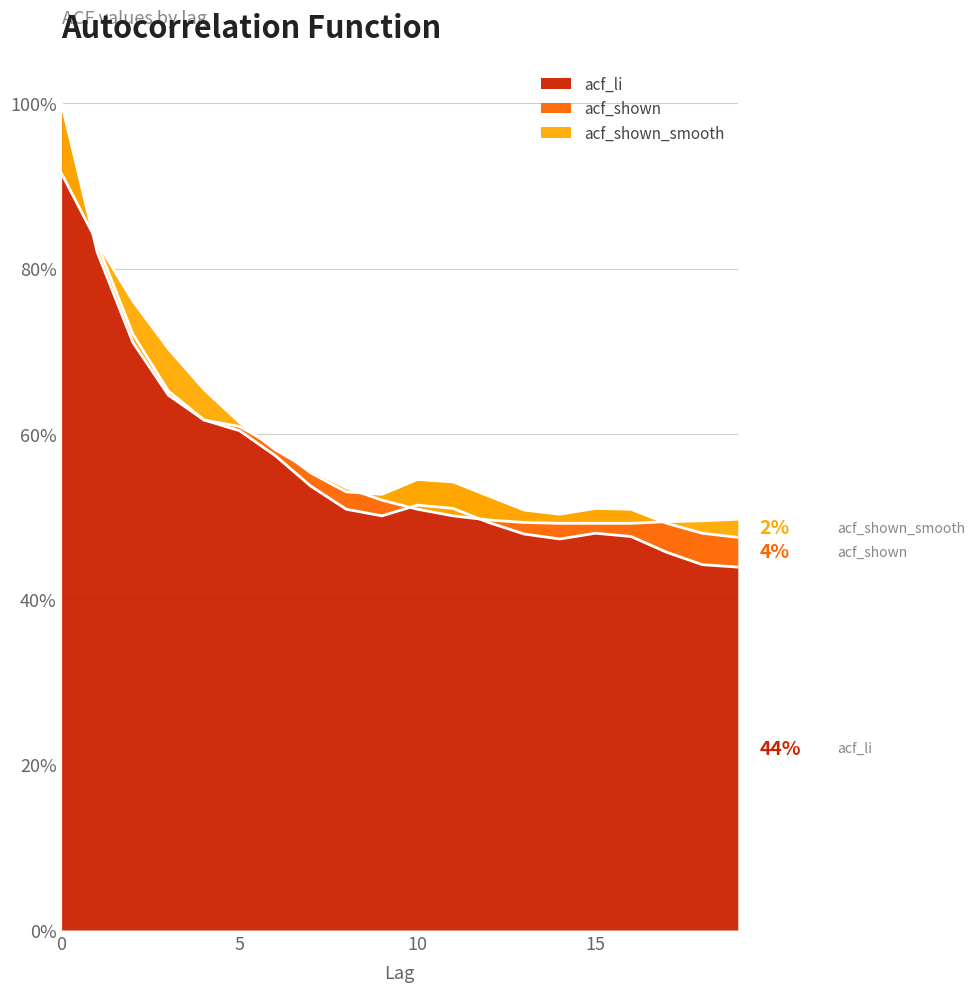

Reading left to right, extract all data points from this chart.

acf_li: 1.0	0.8	0.7	0.7	0.6	0.6	0.6	0.5	0.5	0.5	0.5	0.5	0.5	0.5	0.5	0.5	0.5	0.5	0.4	0.4
acf_shown: 1.0	0.8	0.7	0.6	0.6	0.6	0.6	0.6	0.5	0.5	0.5	0.5	0.5	0.5	0.5	0.5	0.5	0.5	0.5	0.5
acf_shown_smooth: 0.9	0.8	0.8	0.7	0.7	0.6	0.6	0.6	0.5	0.5	0.5	0.5	0.5	0.5	0.5	0.5	0.5	0.5	0.5	0.5